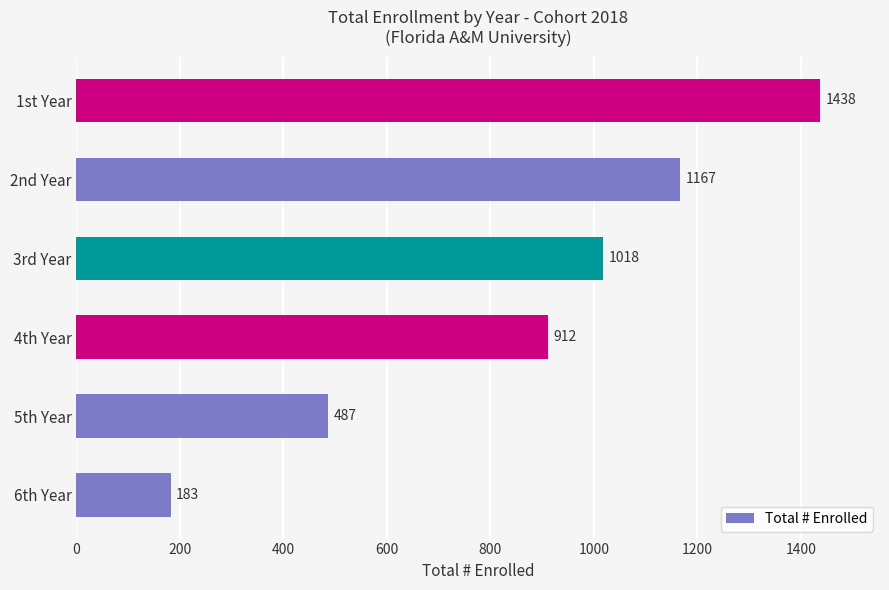

What is the smallest value displayed?

183